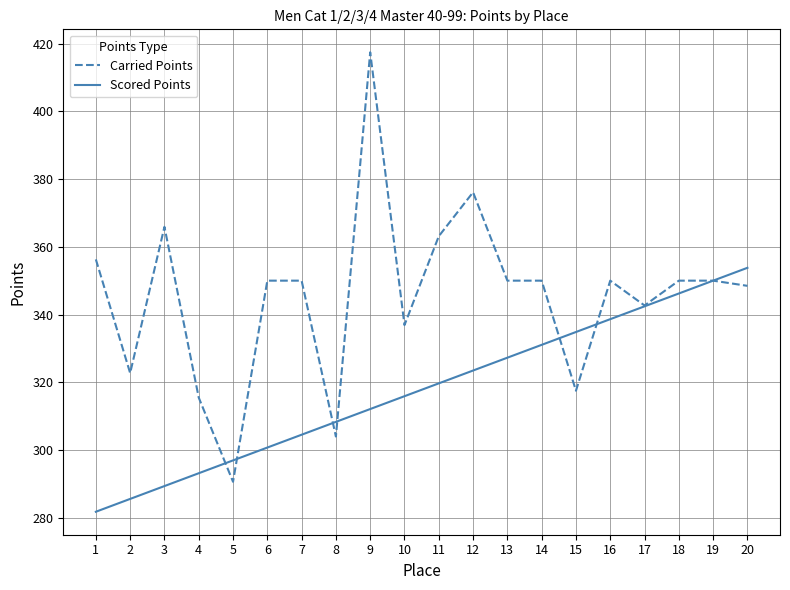

True or false: Scored Points and Carried Points cross at least once.

True